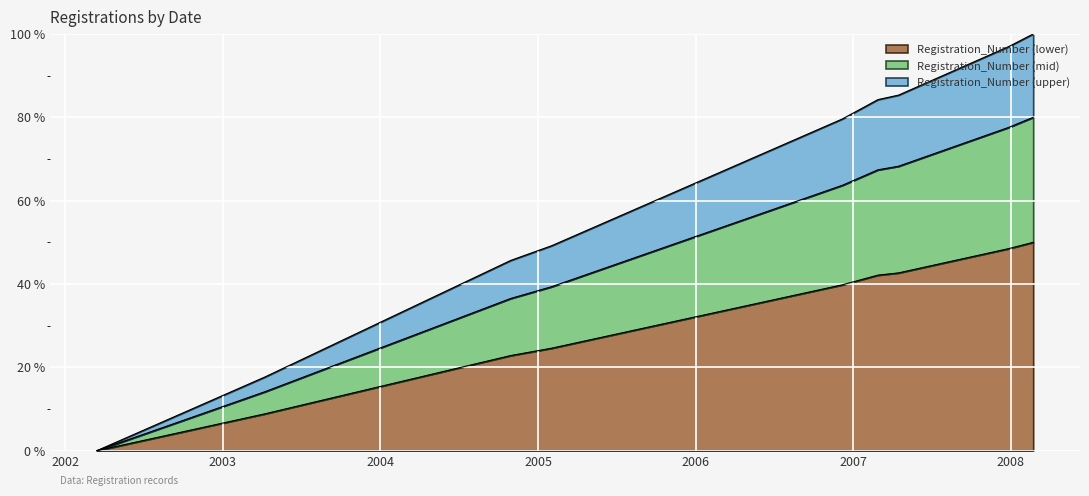

What is the difference between the second highest and second lowest values?

39.7